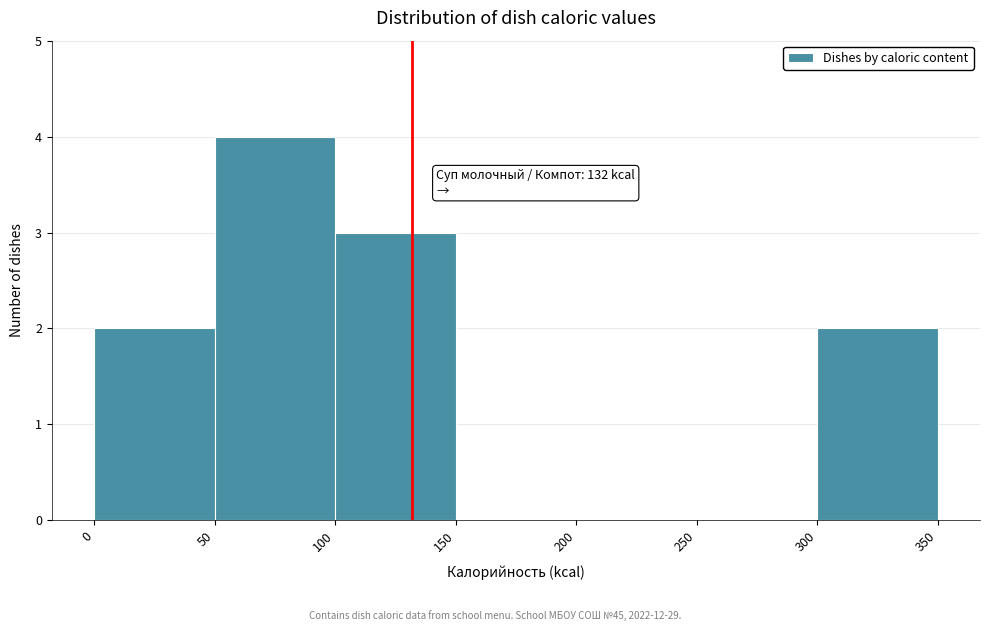

Which range on the x-axis has the tallest bar?

50 to 100